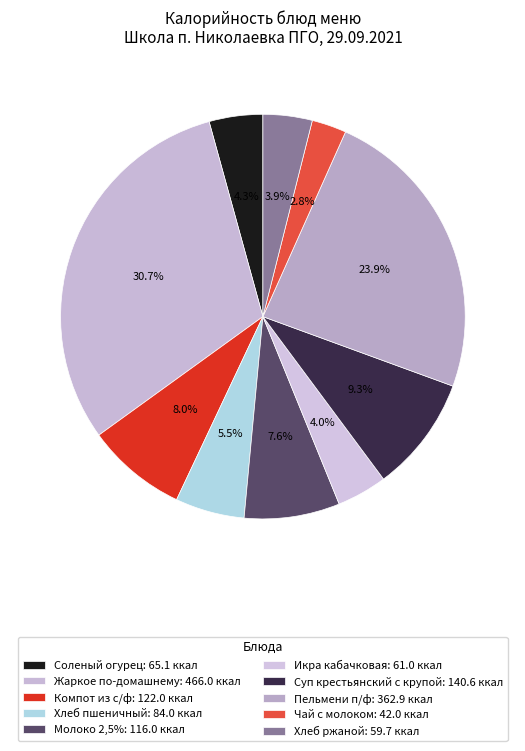

Count the number of slices in the pie.

10